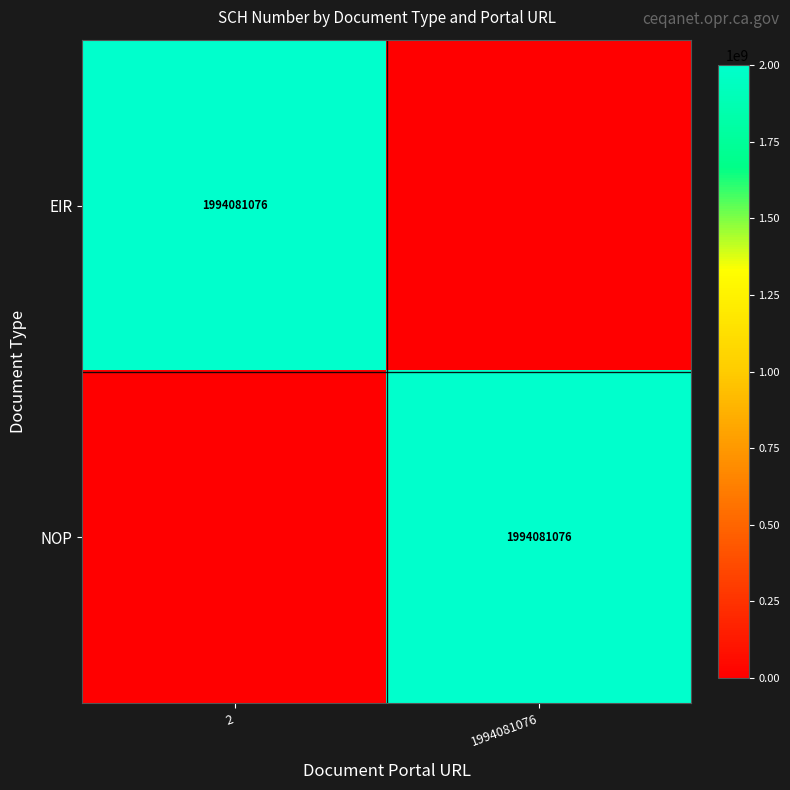

True or false: EIR has a value of 413175111 at 2.

False